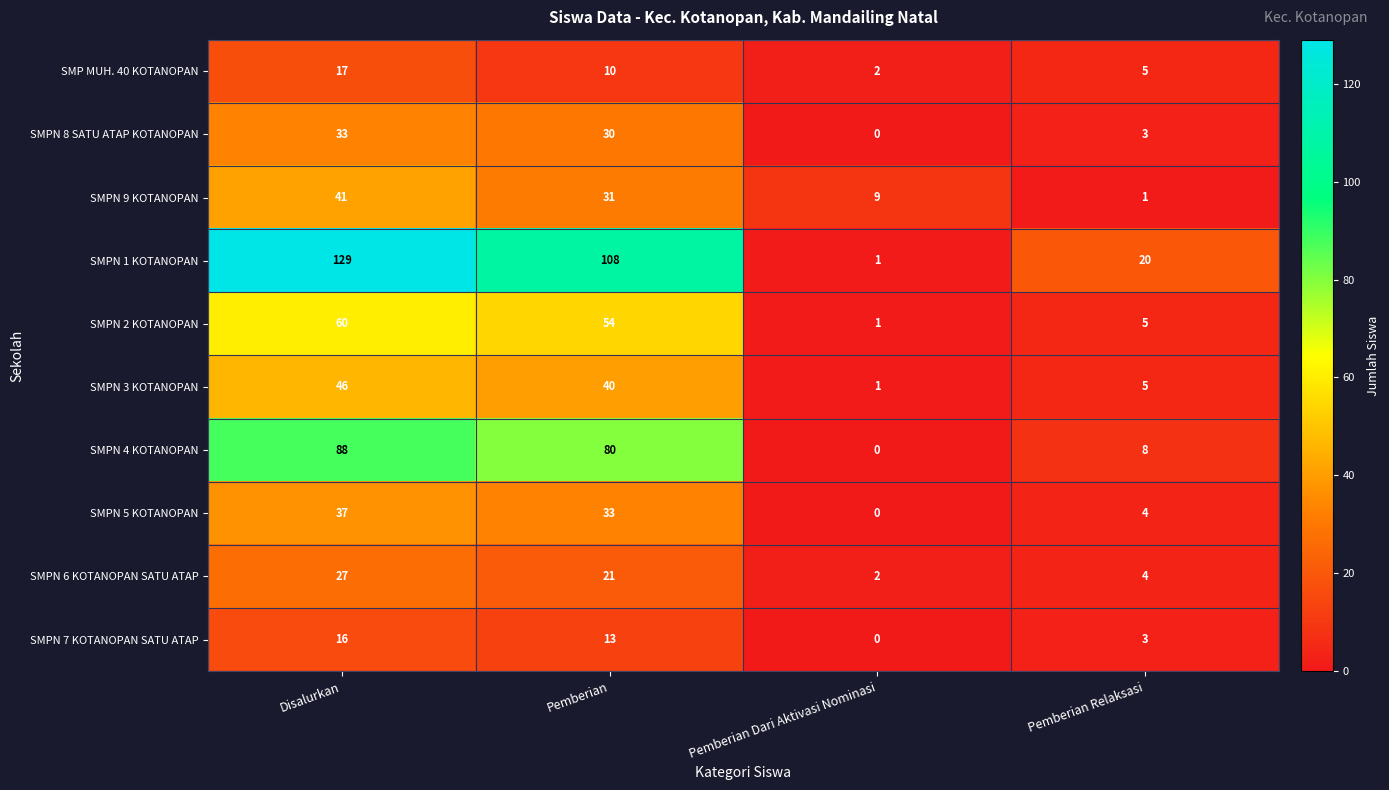

The value of SMPN 7 KOTANOPAN SATU ATAP at Pemberian Relaksasi is 5. True or false?

False